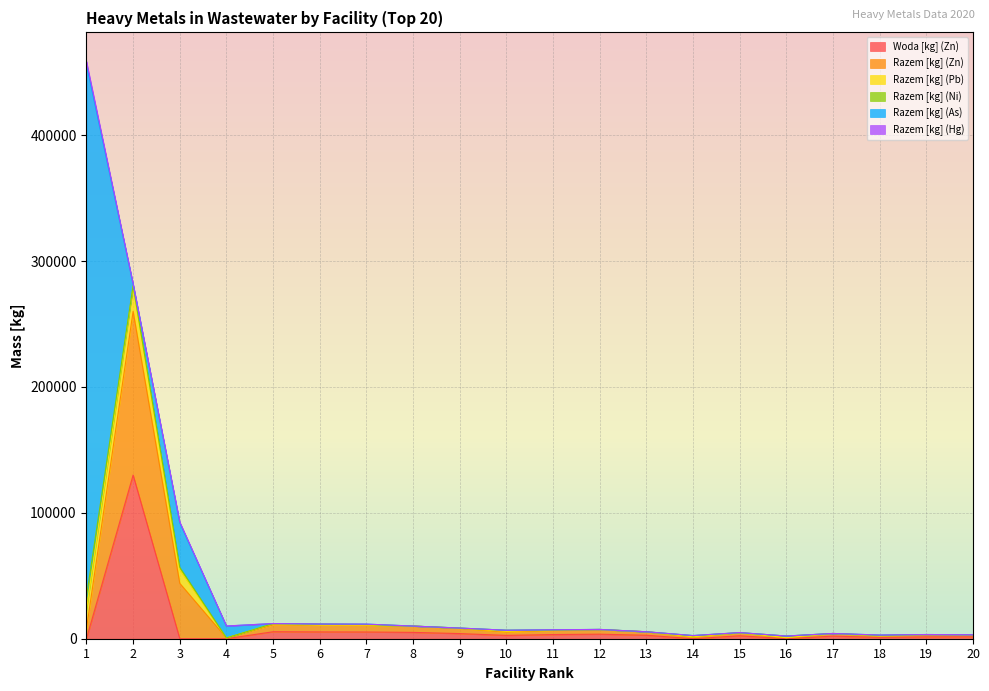

What is the difference between the second highest and minimum values in the Razem [kg] (Zn) series?

43420.0